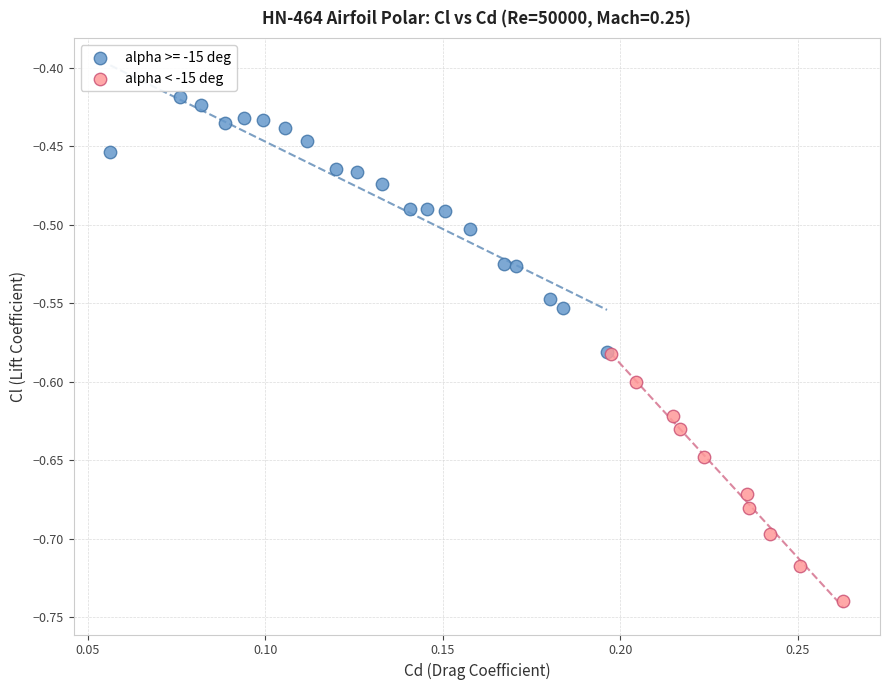

Which series contains the lowest Y value?

alpha < -15 deg